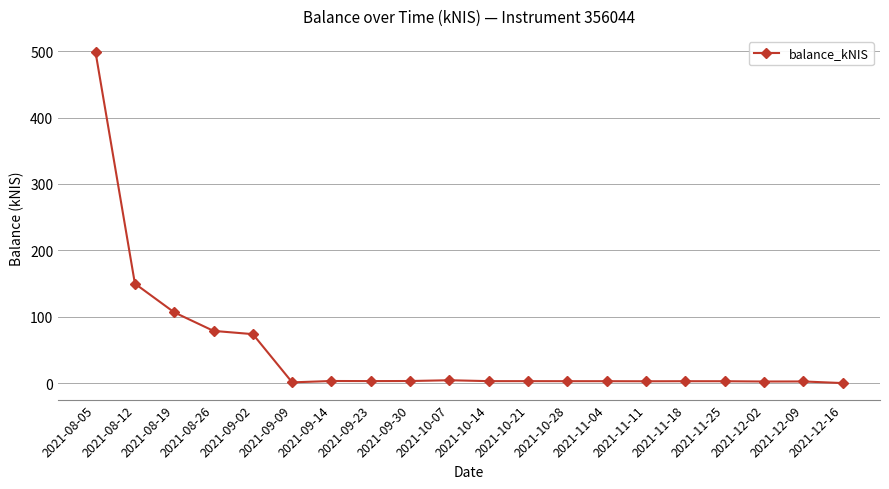

What is the difference between the values at 2021-12-02 and 2021-09-14?

0.8